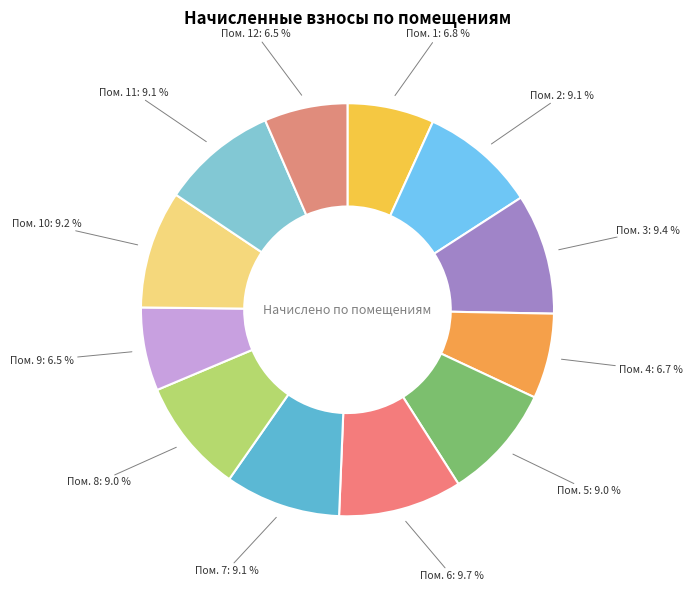

Count the number of slices in the pie.

12